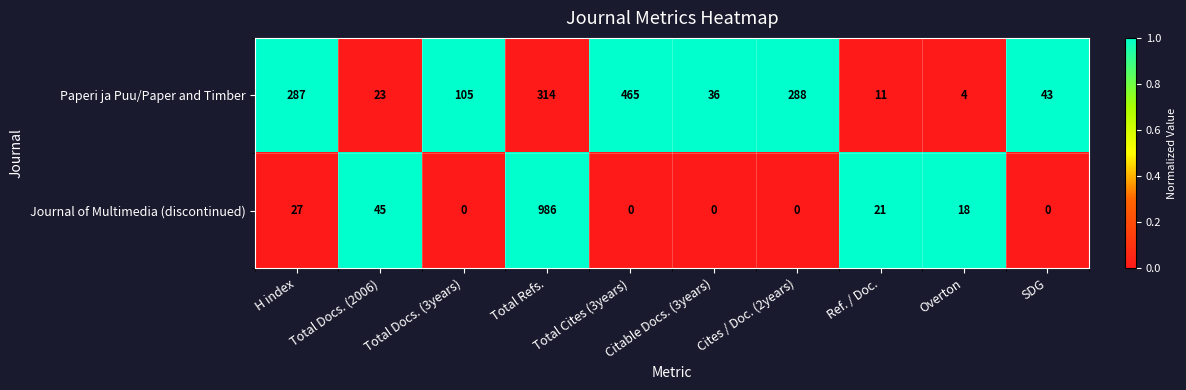

How many positive values does the Journal of Multimedia (discontinued) series have?

5